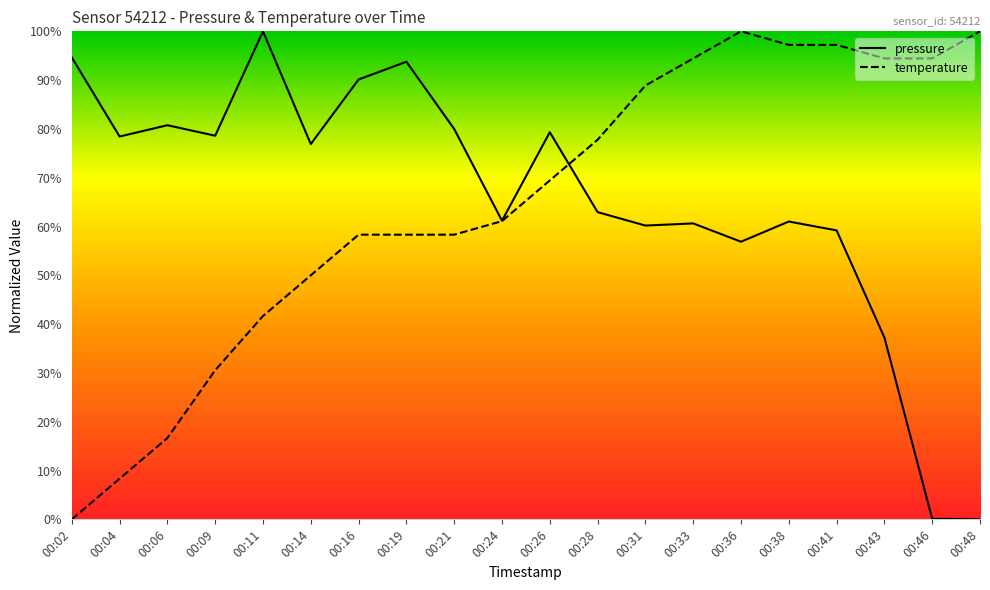

Rank the categories by pressure value from highest to lowest.

00:11, 00:02, 00:19, 00:16, 00:06, 00:21, 00:26, 00:09, 00:04, 00:14, 00:28, 00:24, 00:38, 00:33, 00:31, 00:41, 00:36, 00:43, 00:46, 00:48